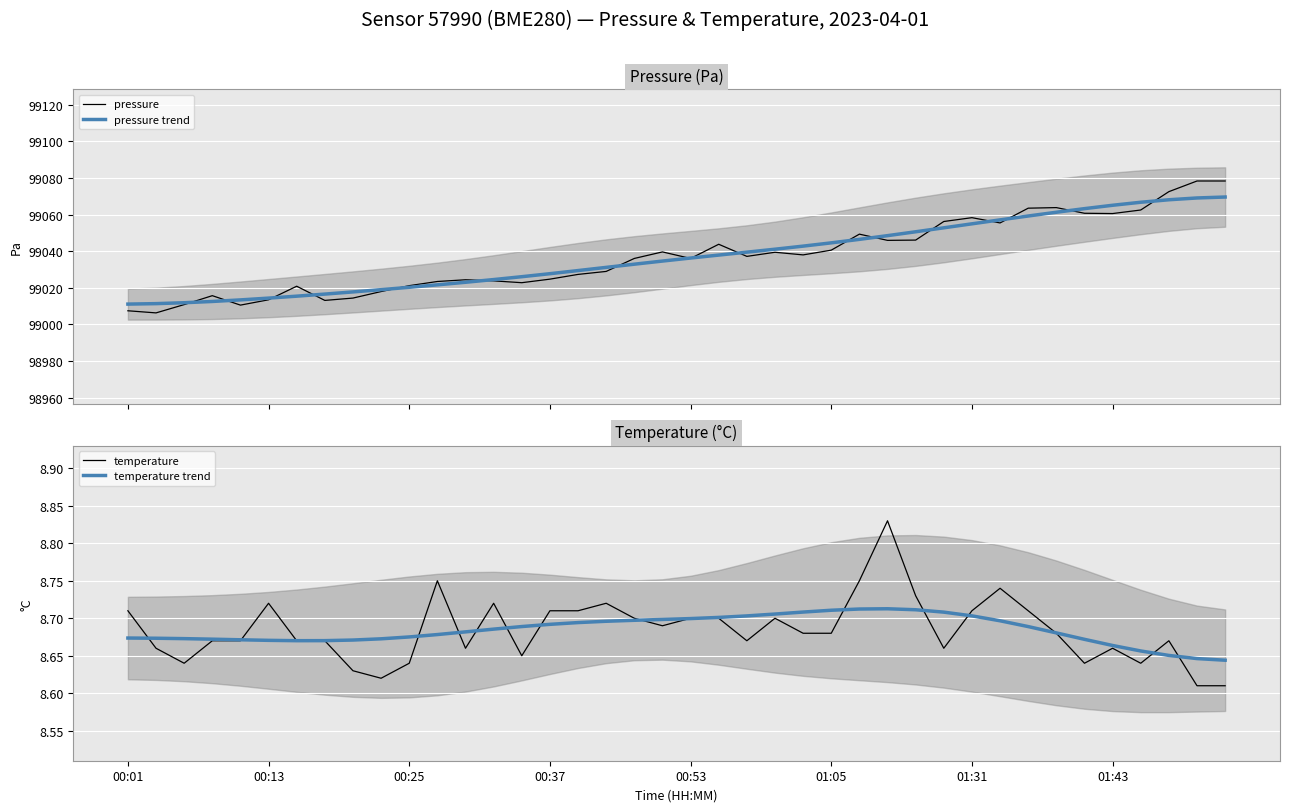

How many data points in pressure are above 99037?

20